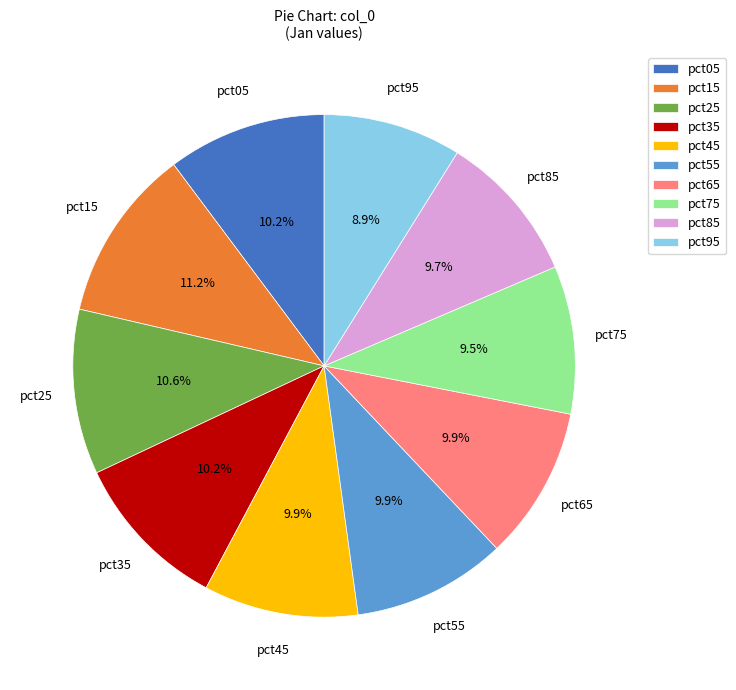

The pct75 slice represents 16% of the pie. True or false?

False